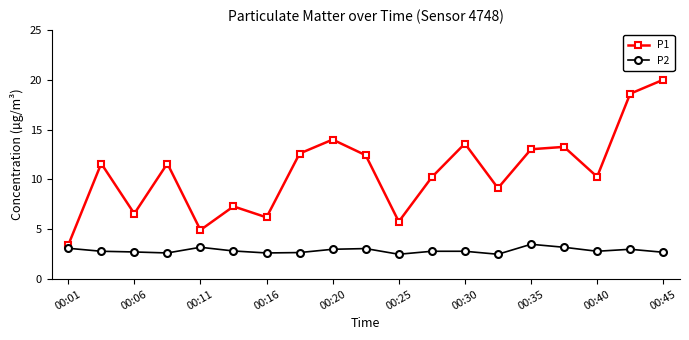

True or false: P1 has more than 1 points higher than both neighbors.

True